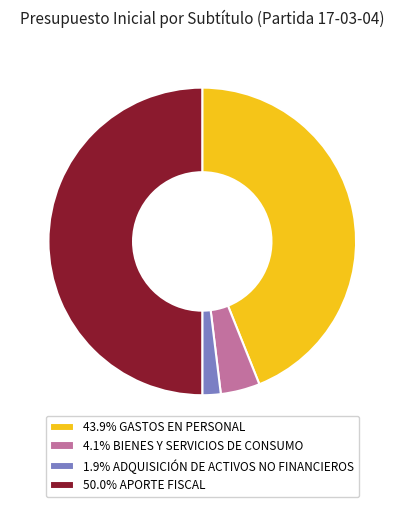

Approximately how many times larger is the value at 43.9% GASTOS EN PERSONAL compared to 4.1% BIENES Y SERVICIOS DE CONSUMO?

10.7